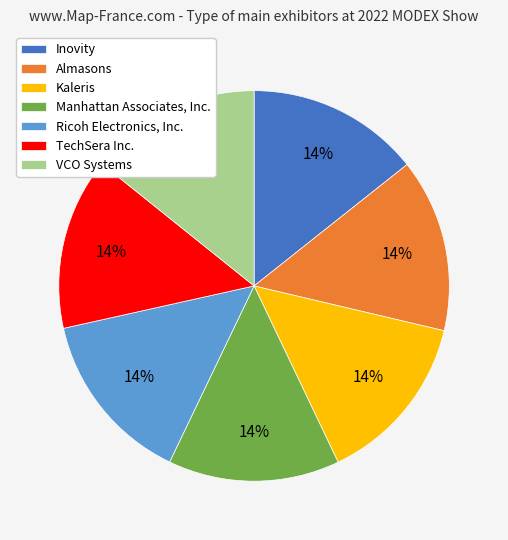

Do Almasons and Inovity together represent more than half of the pie?

No